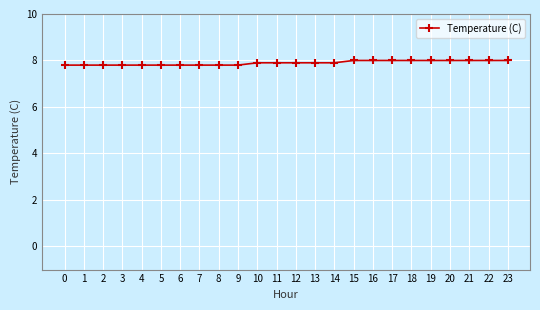

What is the minimum value shown in the chart?

7.8